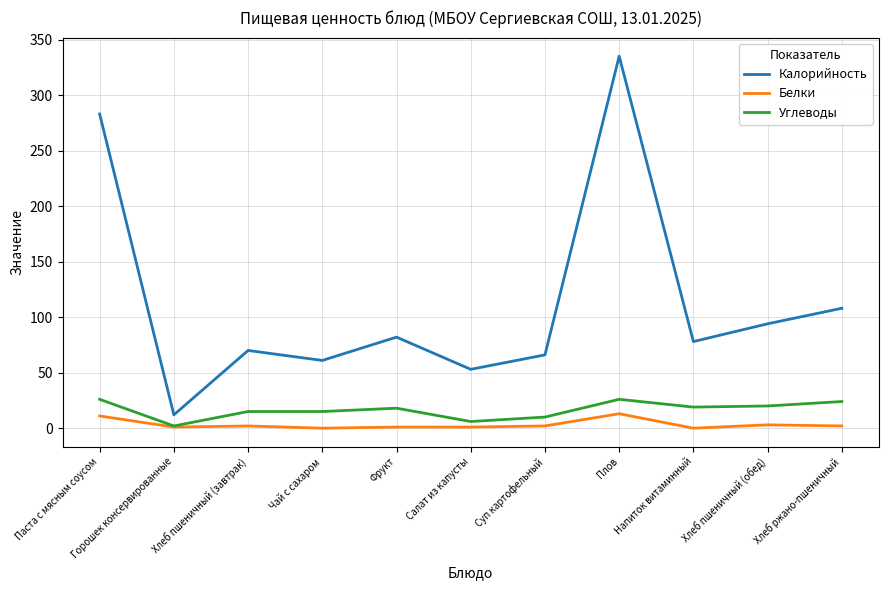

What is the maximum value for Калорийность?

335